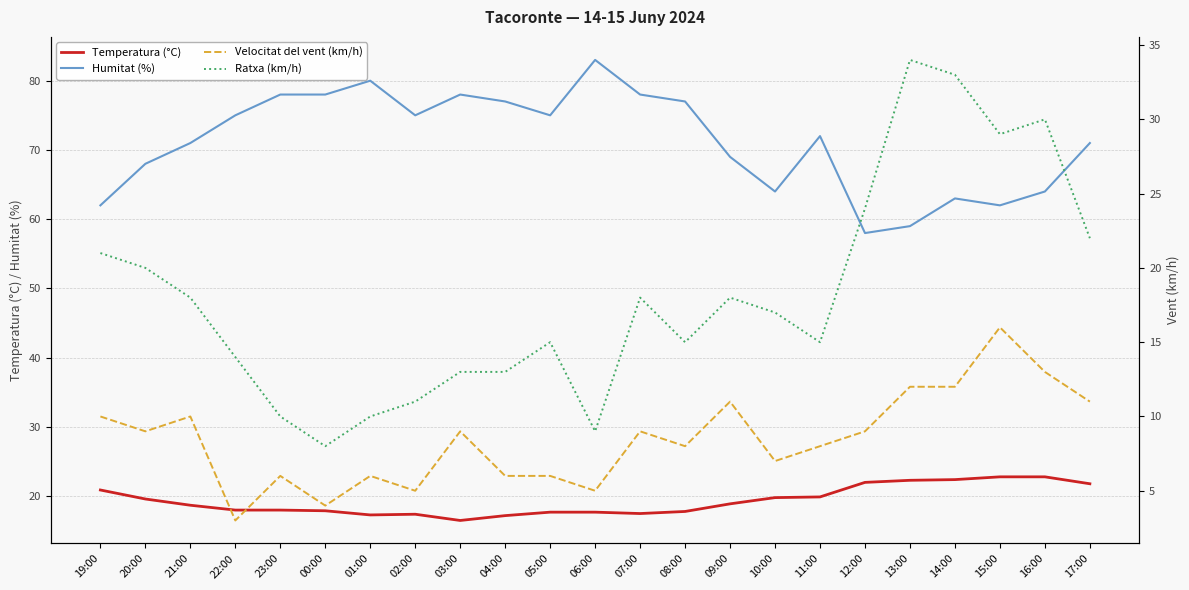

At which label does Temperatura (°C) reach its peak?

15:00